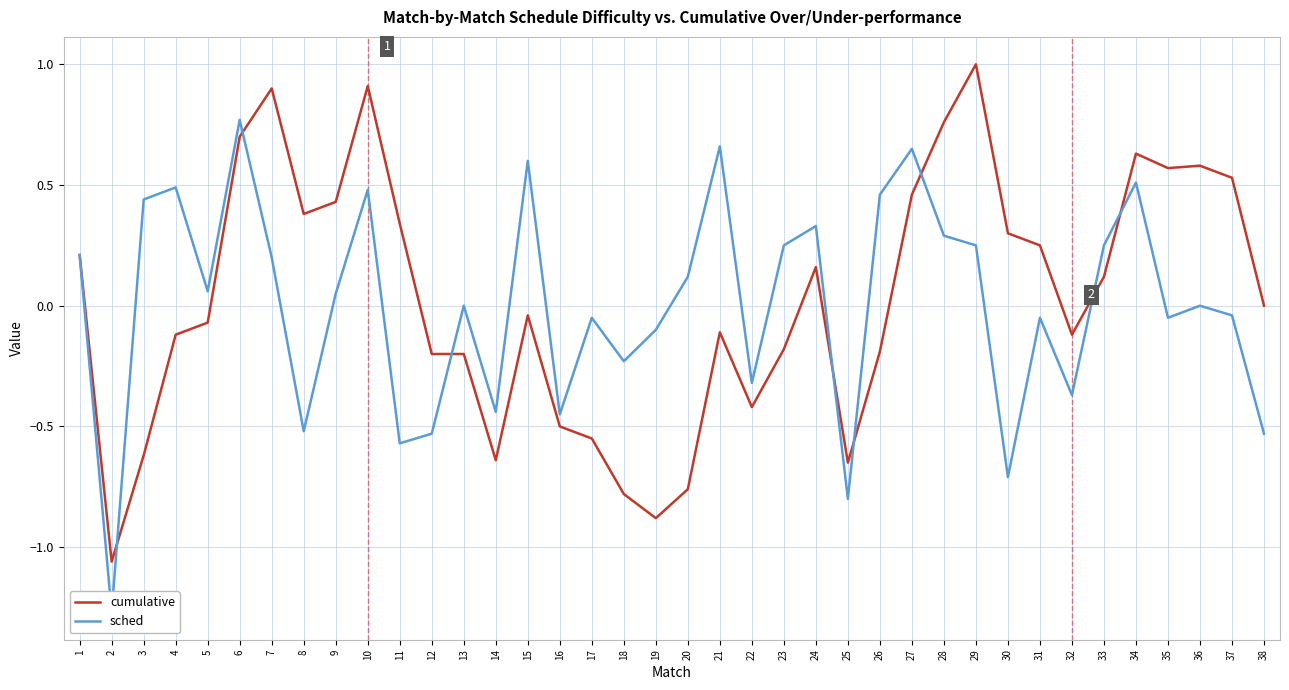

What are all the series names shown in the legend?

cumulative, sched